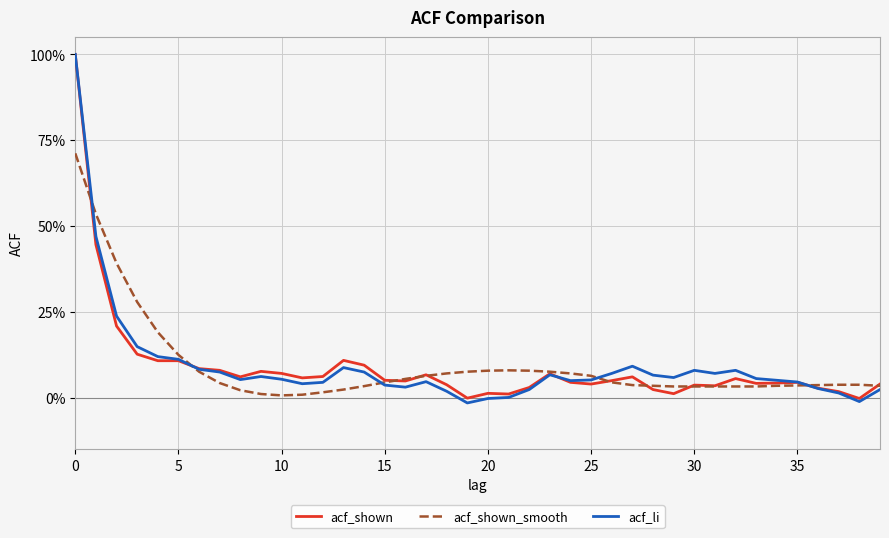

What is the highest value of the acf_shown_smooth series?

0.7